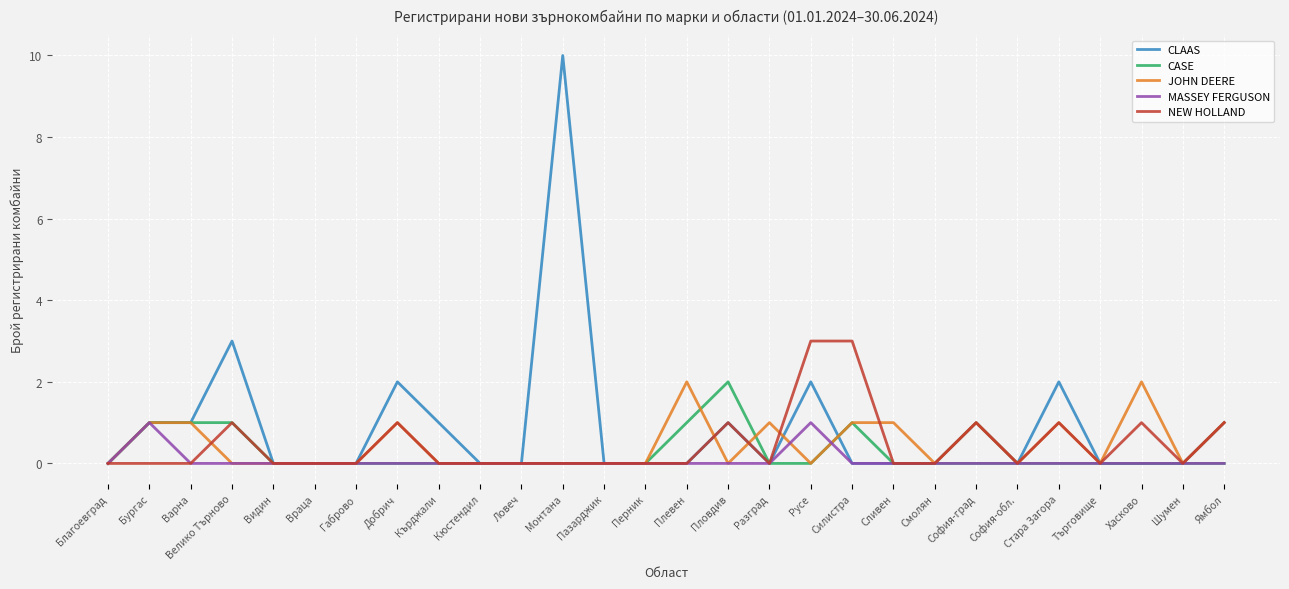

What position from the right is Видин?

24